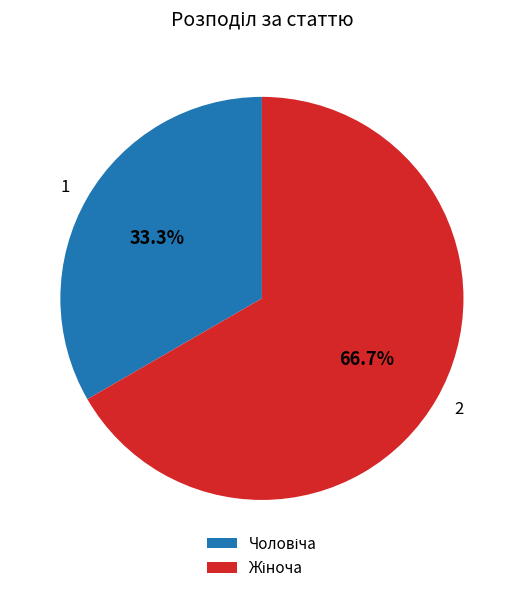

Approximately how many times larger is the value at 1 compared to 2?

0.5